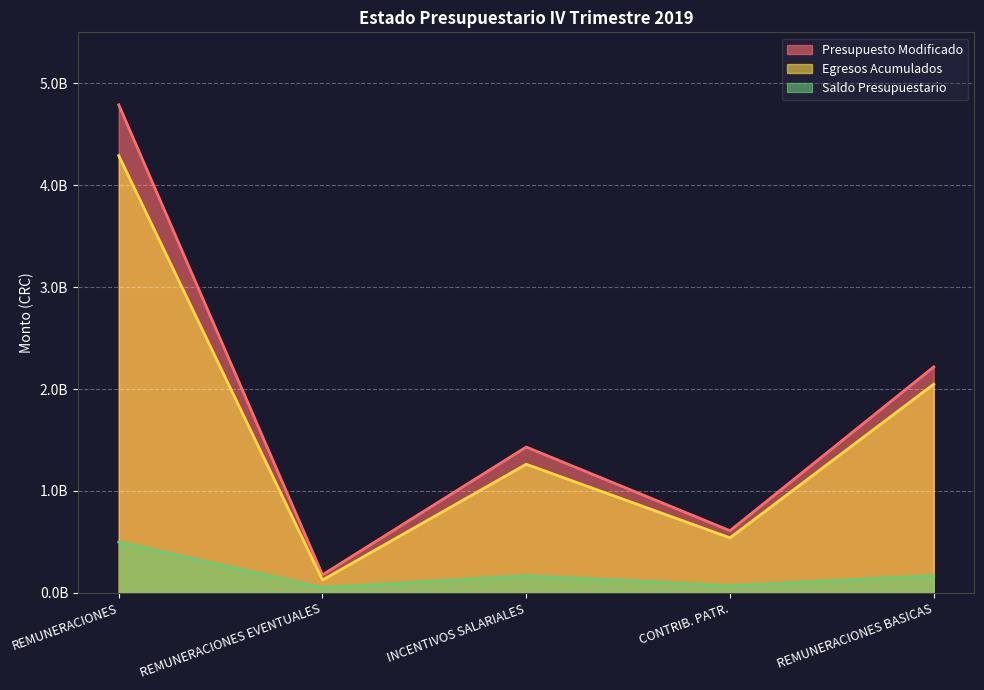

The Saldo Presupuestario series shows 257869818.9 at REMUNERACIONES BASICAS. True or false?

False